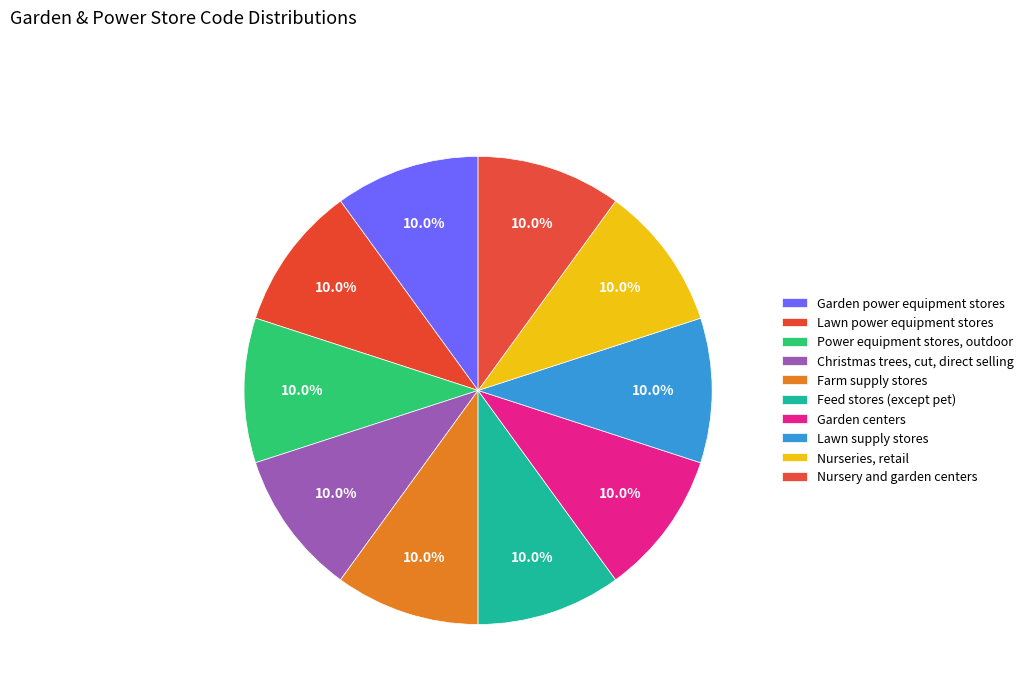

Is there a majority slice in this chart?

No